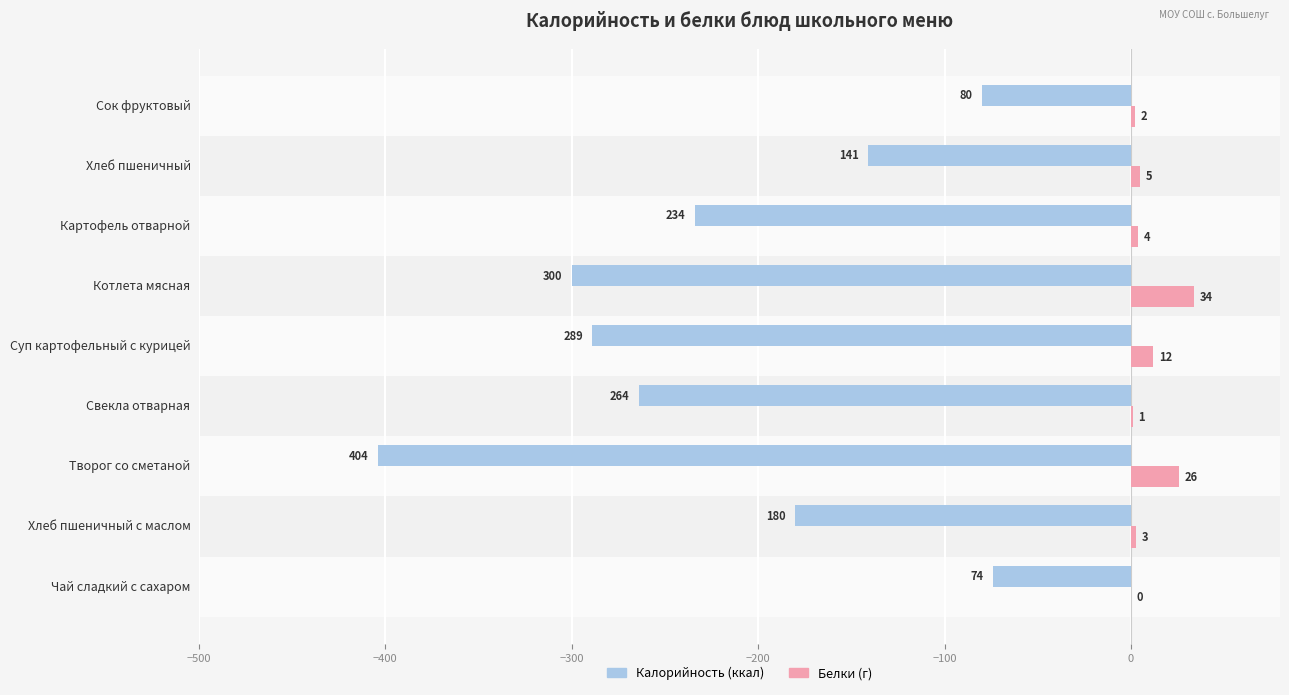

Which category has the highest value across all series?

Котлета мясная